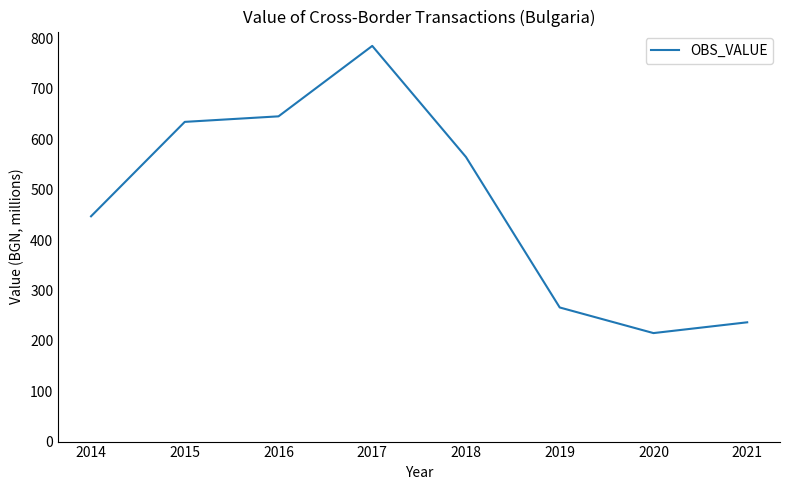

Is this an area chart (filled region under the line)?

No